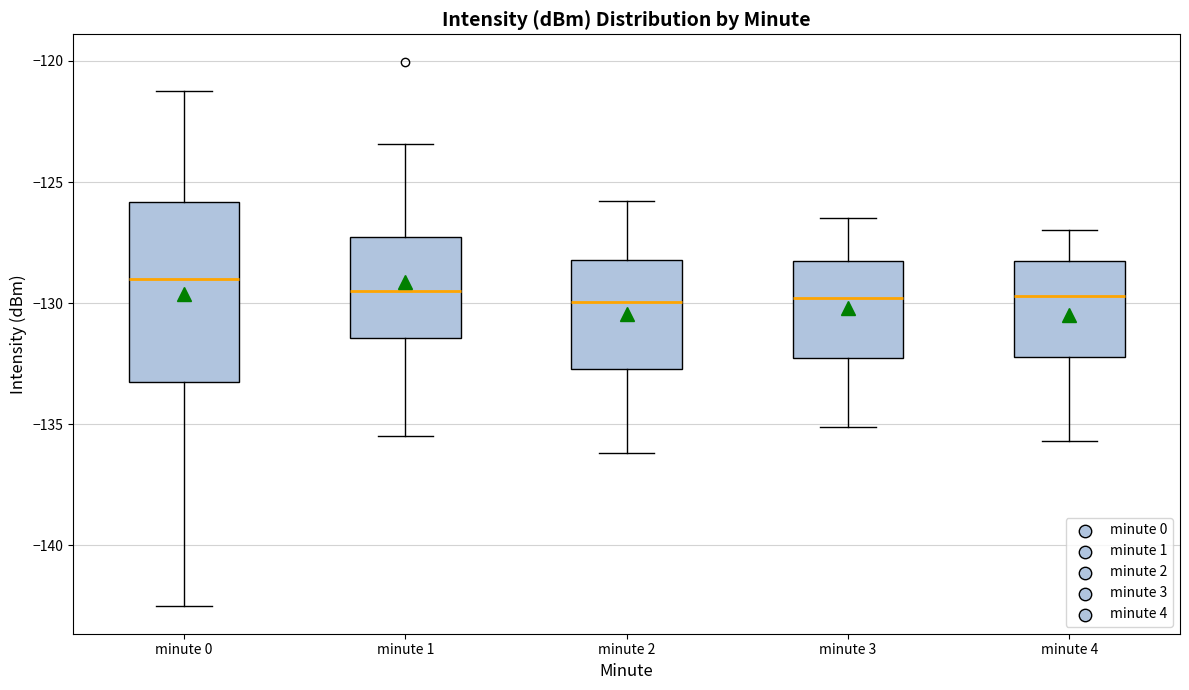

Reading left to right, transcribe this box plot: for each box, give where its median line is, the range the box spans, and where its two whiskers end, as read against the y-axis. The values are not printed on the chart, so give them approximately, as read against the axis.

minute 0: median -129.0, box -133.0 to -126.0, whiskers -142.5 to -121.0
minute 1: median -129.5, box -131.5 to -127.5, whiskers -135.5 to -123.5
minute 2: median -130.0, box -132.5 to -128.0, whiskers -136.0 to -126.0
minute 3: median -130.0, box -132.0 to -128.0, whiskers -135.0 to -126.5
minute 4: median -129.5, box -132.0 to -128.0, whiskers -135.5 to -127.0